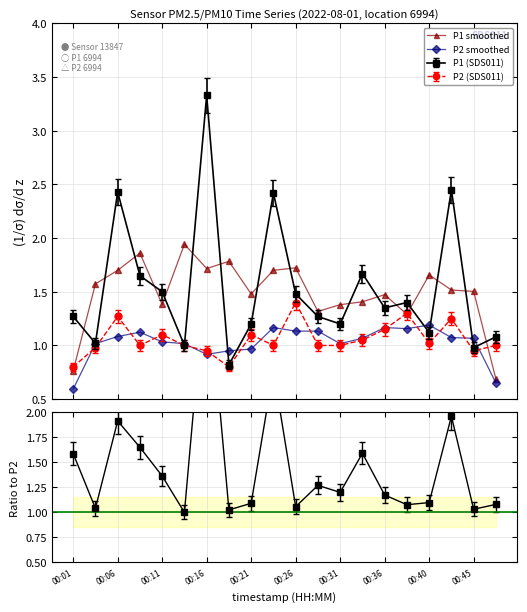

What is the value of the P2 smoothed point at the 16th from the left?

1.2